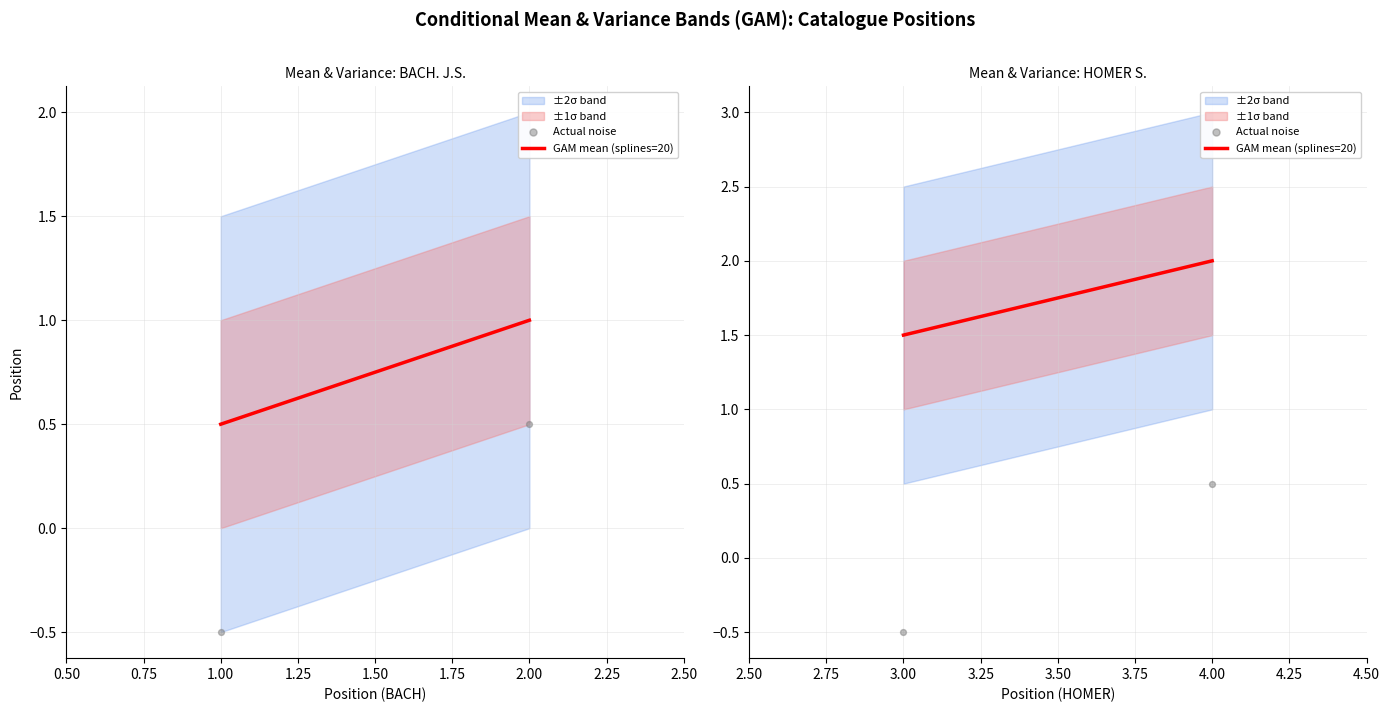

Which series has the largest total across all categories?

GAM mean (splines=20)